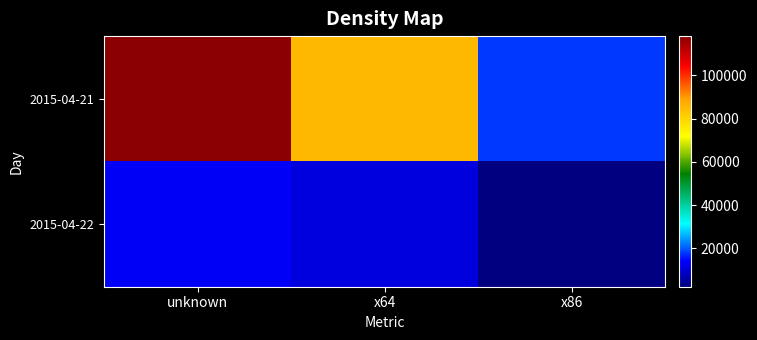

List the series in order of their peak value, highest first.

2015-04-21, 2015-04-22